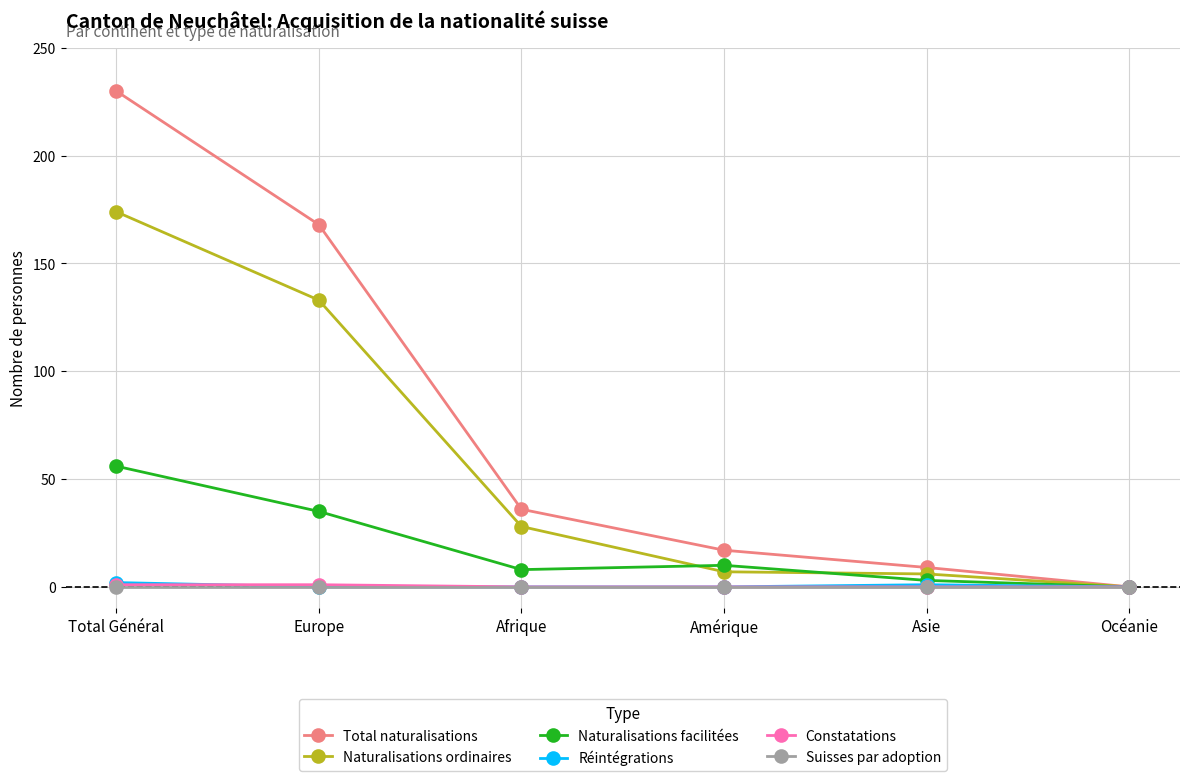

What is the maximum value shown in the chart?

230